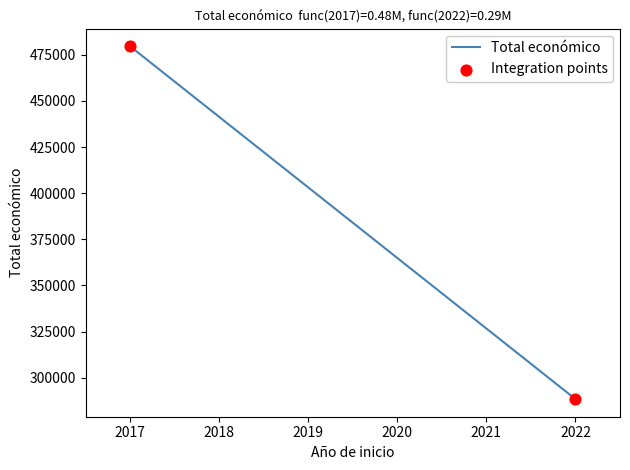

What is the smallest value displayed?

288409.0